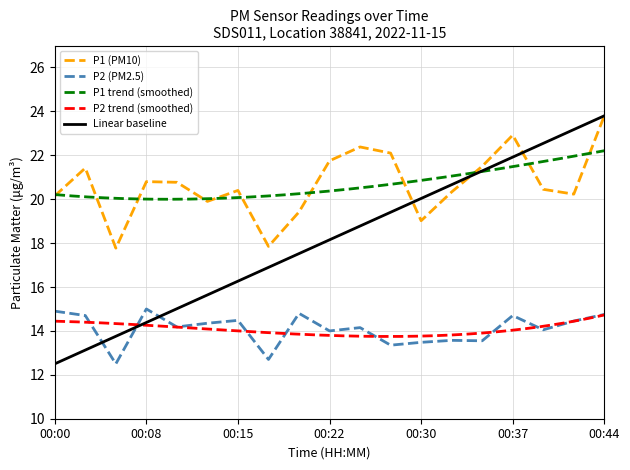

At which category is the sum across all series the highest?

00:44